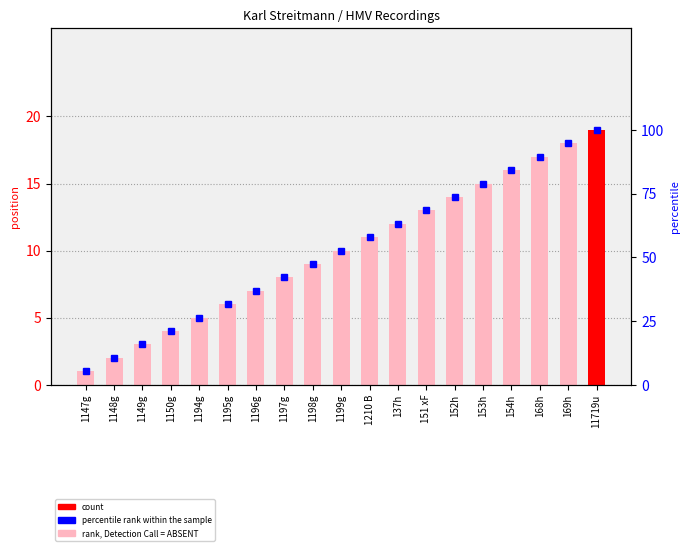

What is the label of the 17th bar from the right?

1149g